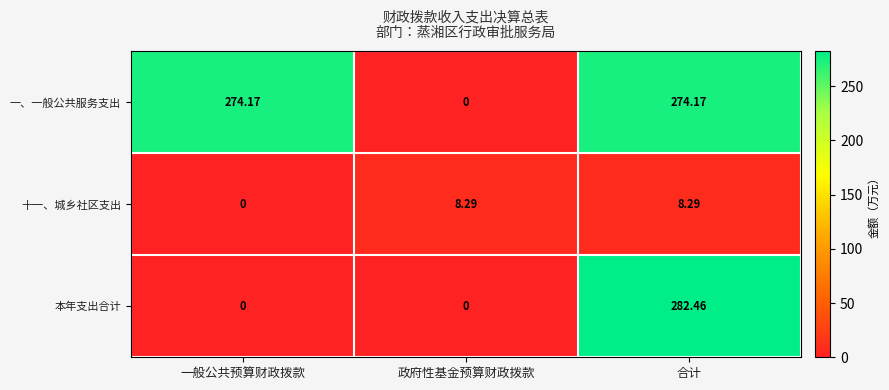

Is the value of 十一、城乡社区支出 at 一般公共预算财政拨款 greater than the value of 本年支出合计 at 合计?

No